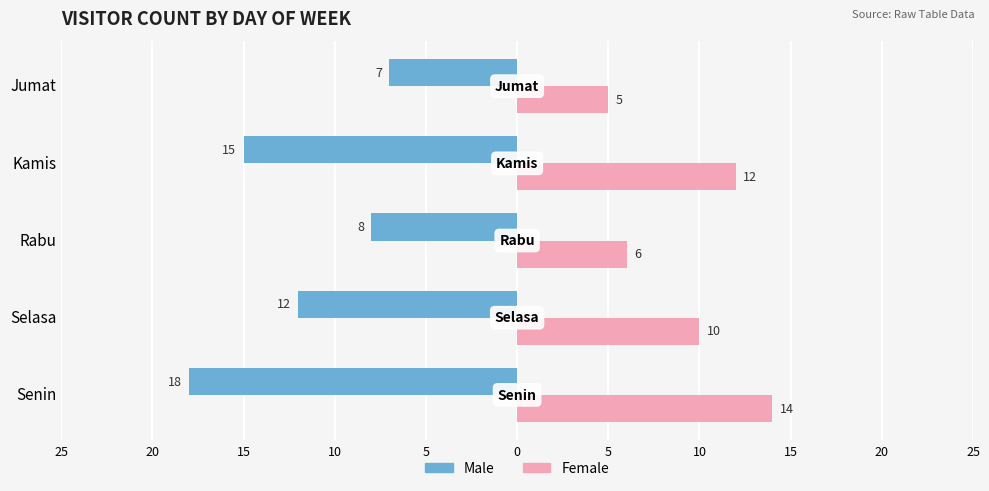

What are all the series names shown in the legend?

Male, Female